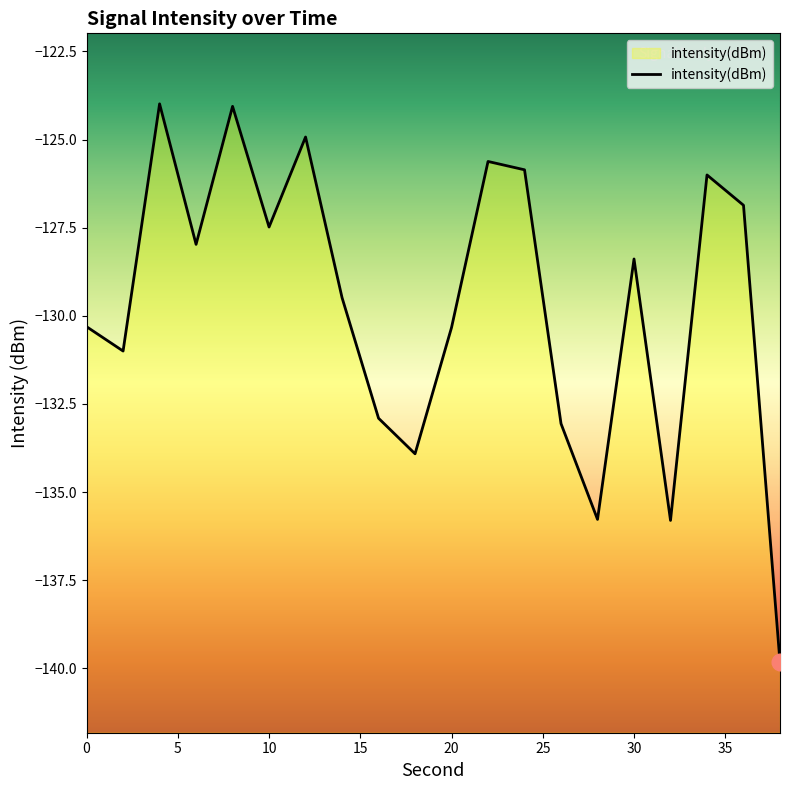

How many interior local peaks (higher than both neighbors) does the data have?

6